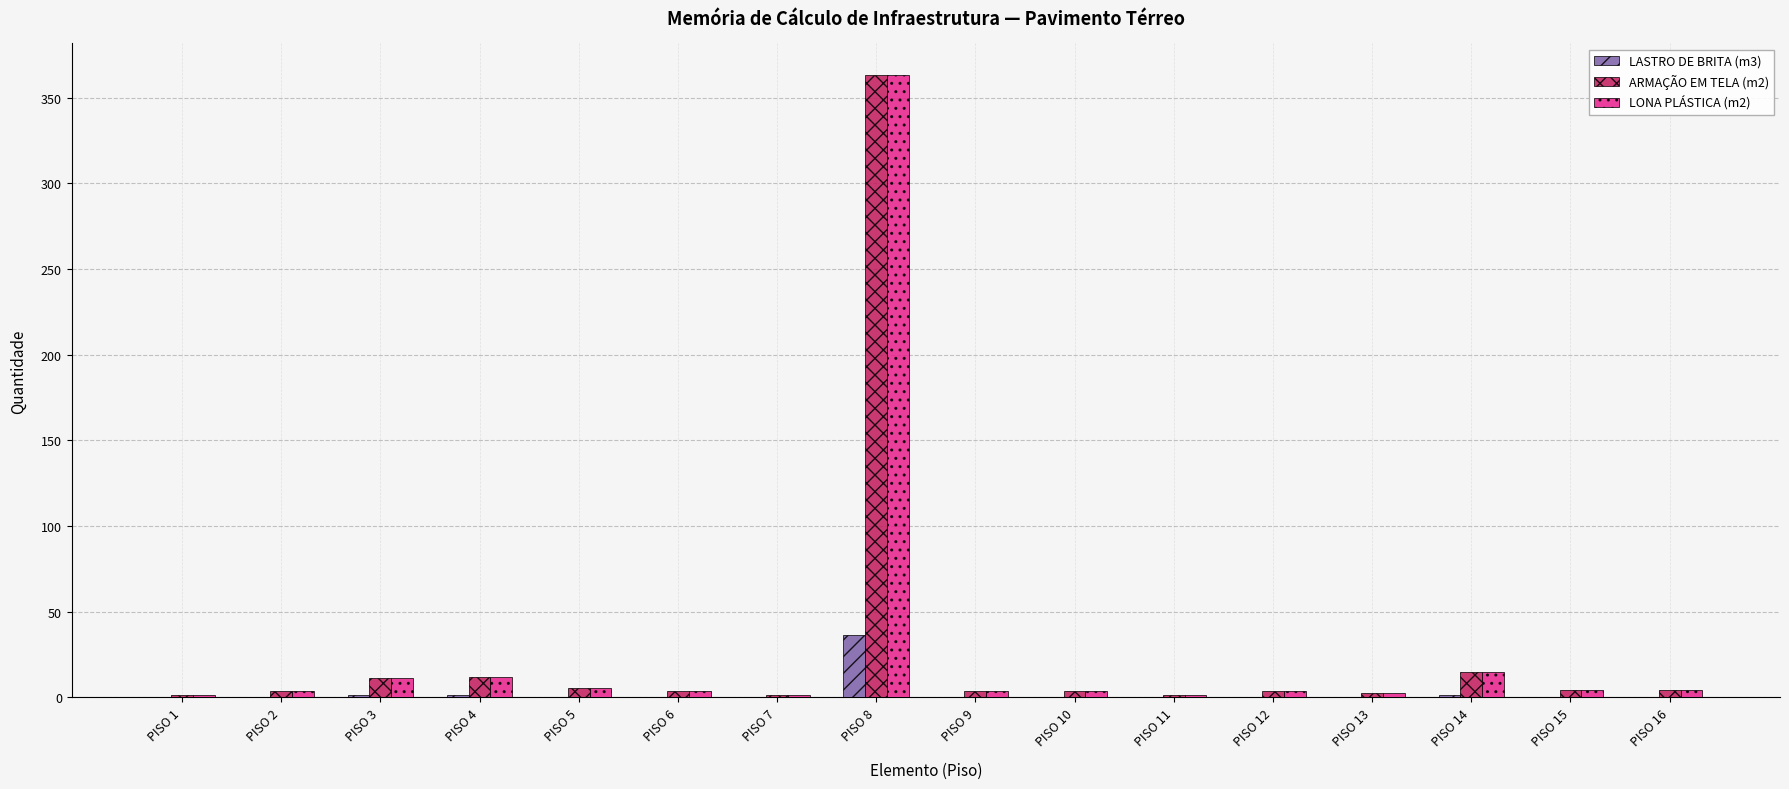

True or false: ARMAÇÃO EM TELA (m2) has a value of 1.6 at PISO 1.

True